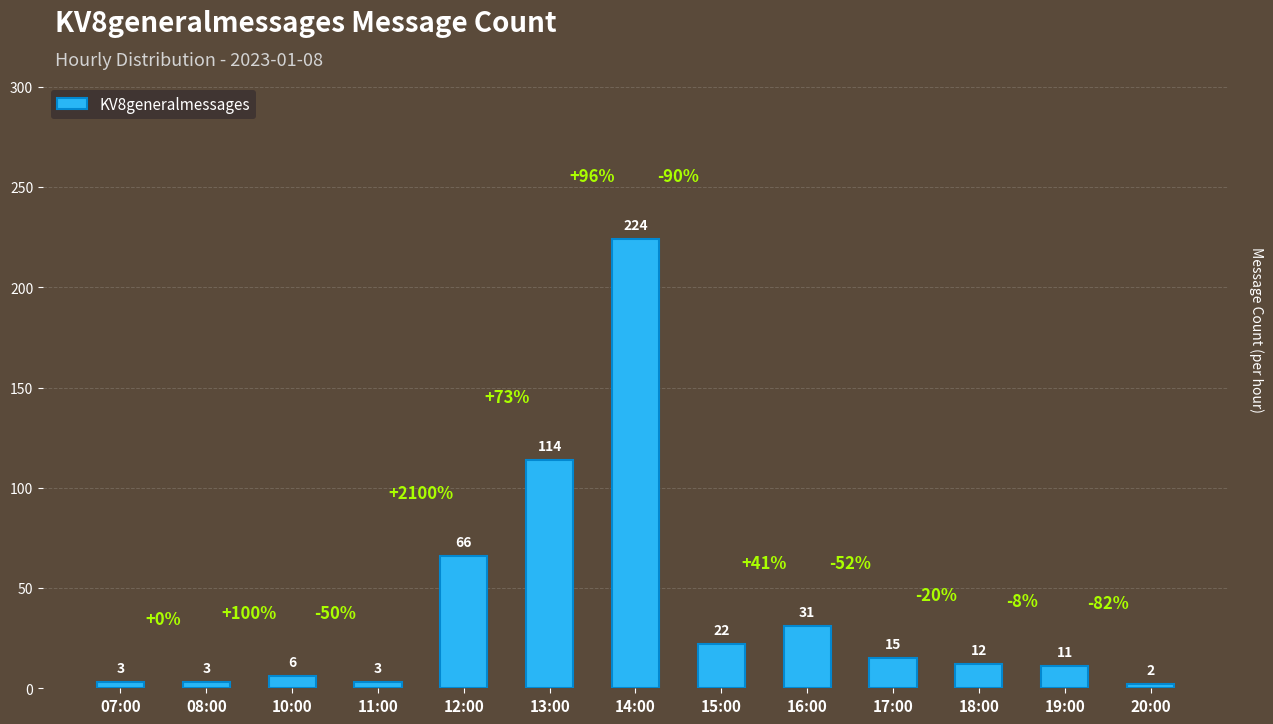

Which label corresponds to the largest value in the chart?

14:00